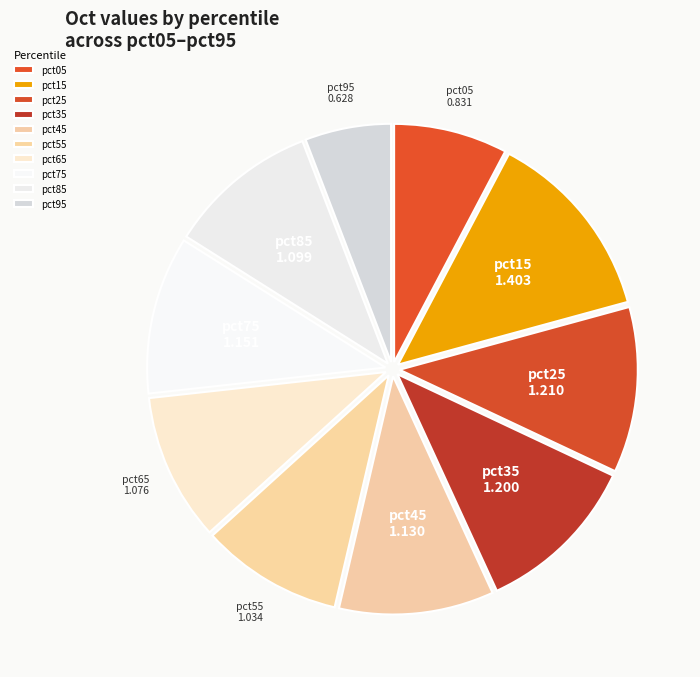

The pct65 slice represents 1% of the pie. True or false?

False